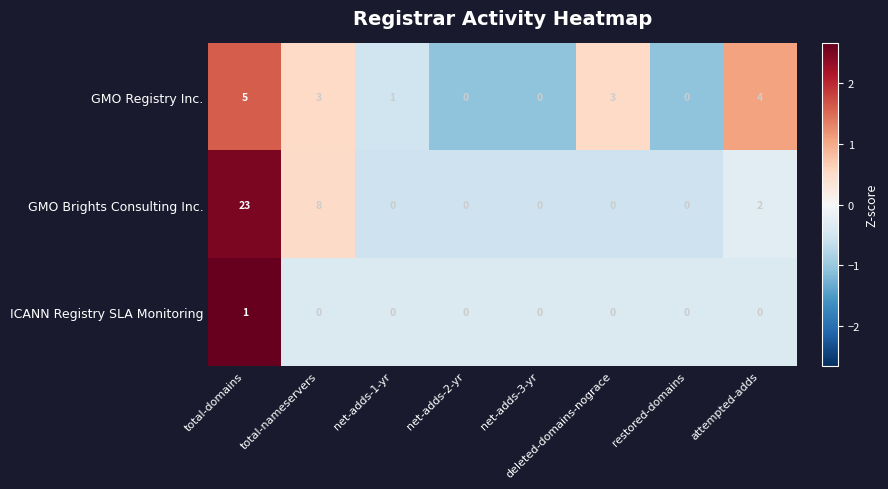

Count the ICANN Registry SLA Monitoring values in the range 0 to 1.

8